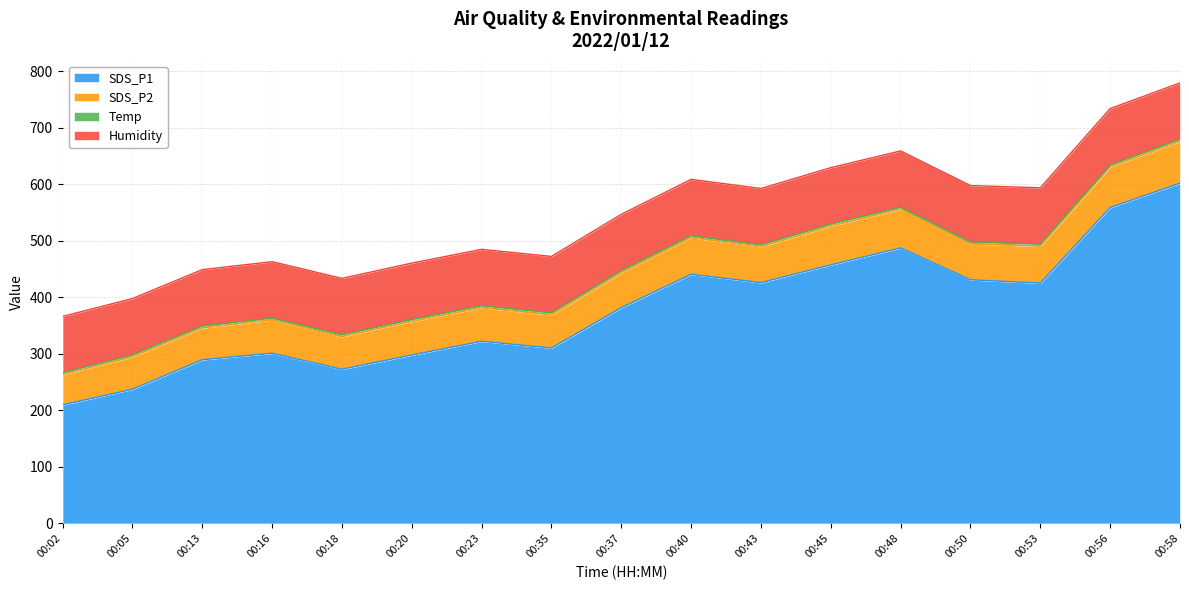

True or false: SDS_P1 and SDS_P2 cross at least once.

False